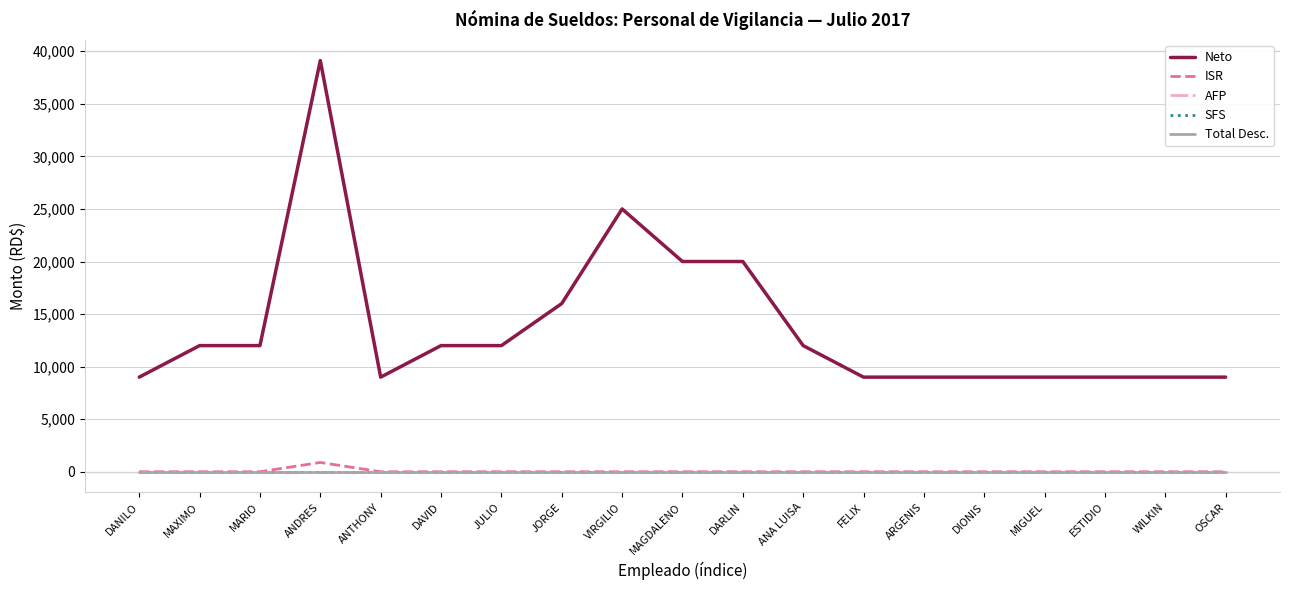

Does the chart display data point markers on the line(s)?

No